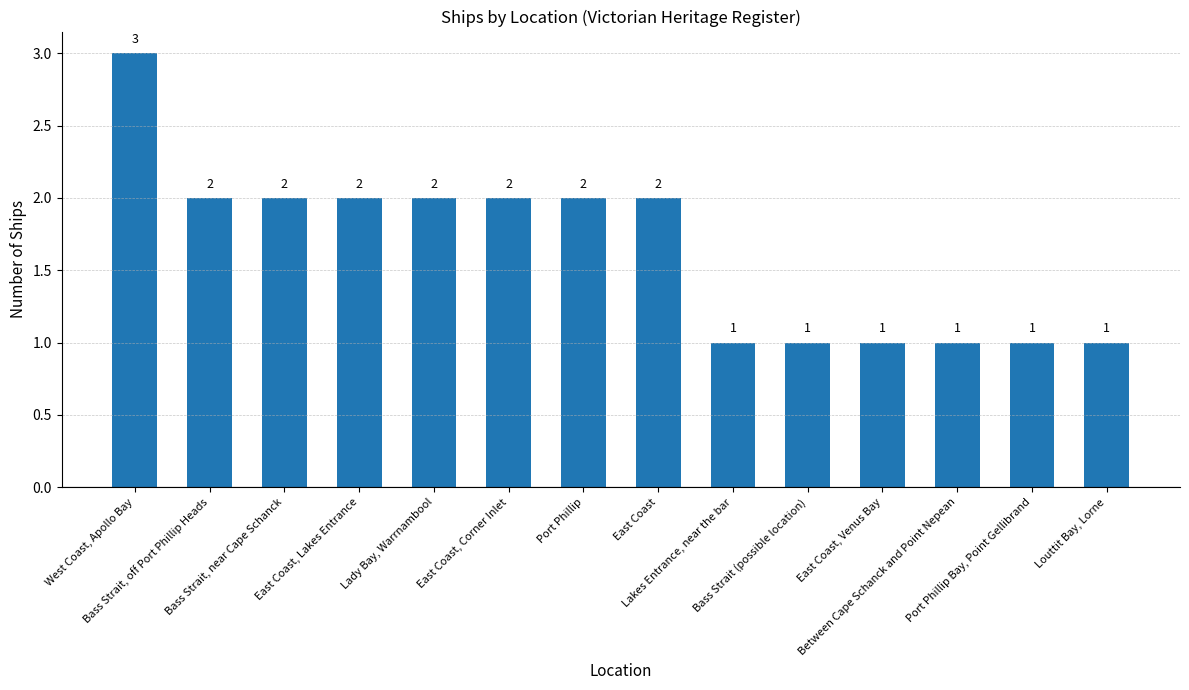

Count the number of data series in this chart.

1